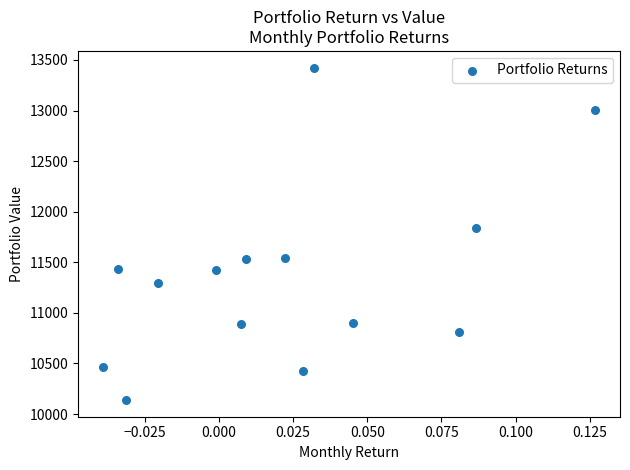

What Y value in the scatter plot is closest to 11781?

11840.8